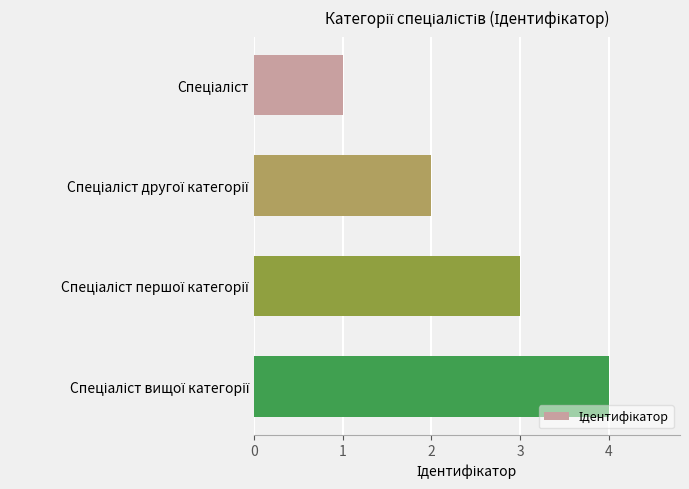

What is the difference between the maximum and minimum values?

3